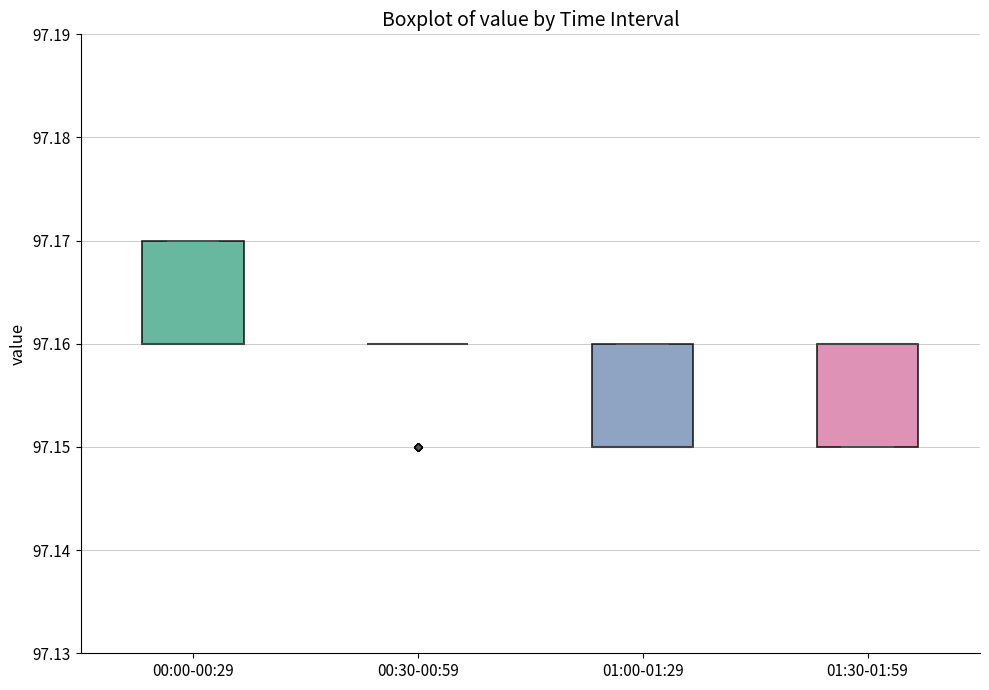

Reading left to right, read every box against the y-axis: the position of its median line, the range the box covers, and the ends of its whiskers. The values are not printed on the chart, so give them approximately, as read against the axis.

00:00-00:29: median 97.16 (drawn on the box's lower edge), box 97.16 to 97.17, whiskers 97.16 to 97.17
00:30-00:59: box collapsed to a line at 97.16, whiskers 97.16 to 97.16
01:00-01:29: median 97.15 (drawn on the box's lower edge), box 97.15 to 97.16, whiskers 97.15 to 97.16
01:30-01:59: median 97.16 (drawn on the box's upper edge), box 97.15 to 97.16, whiskers 97.15 to 97.16